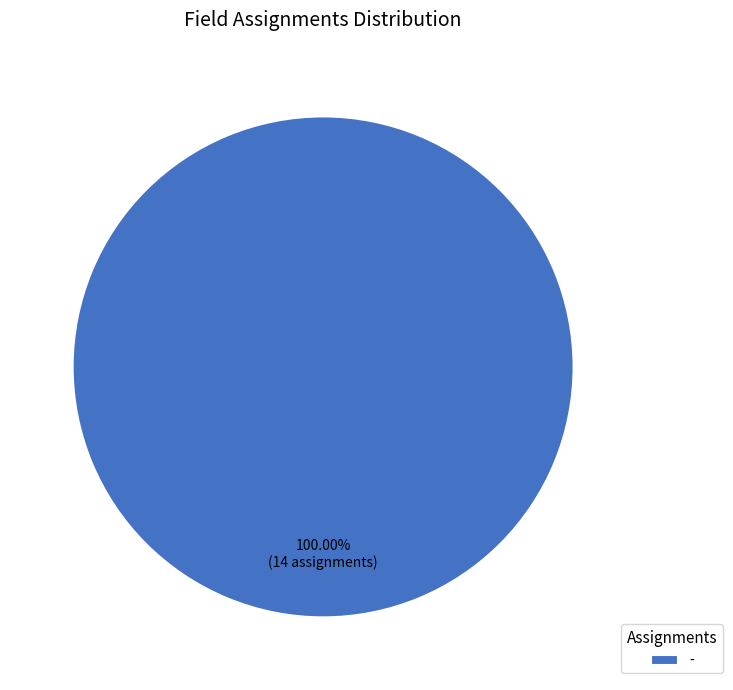

Rank the categories by value from highest to lowest.

-